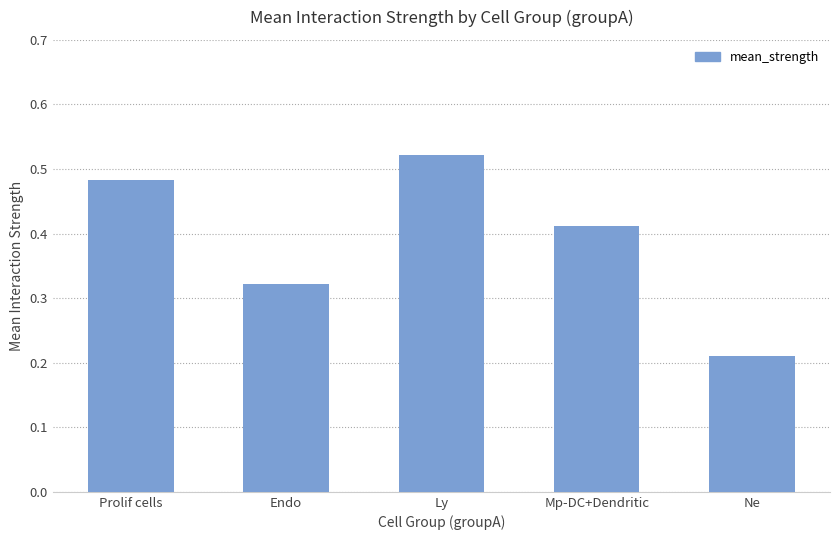

Which label corresponds to the largest value in the chart?

Ly